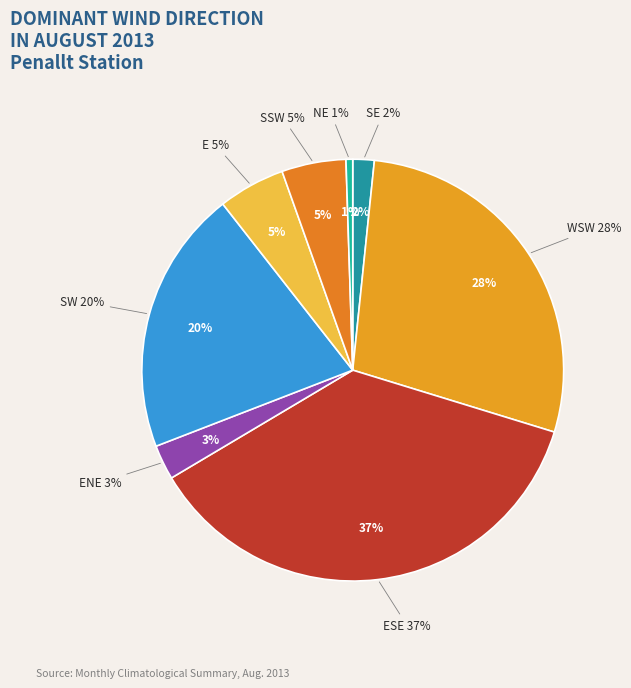

True or false: ENE accounts for 10% of the total.

False